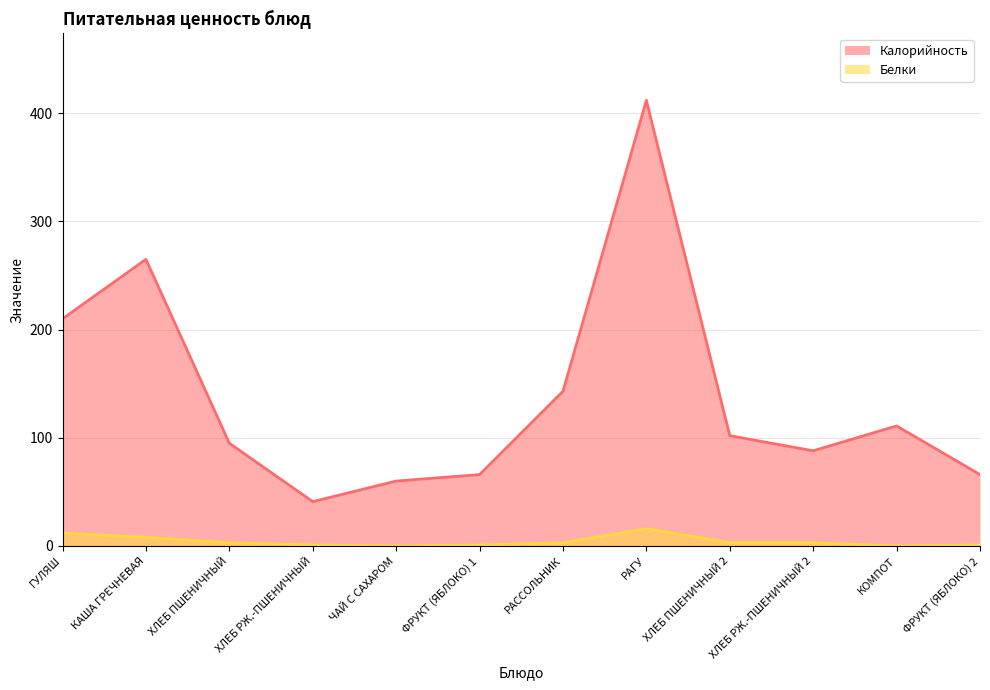

Reading left to right, what are all the values shown in this chart?

Калорийность: 210	265	95	41	60	66	143	412	102	88	111	66
Белки: 12	8	3	1	0	1	3	16	3	3	0	1